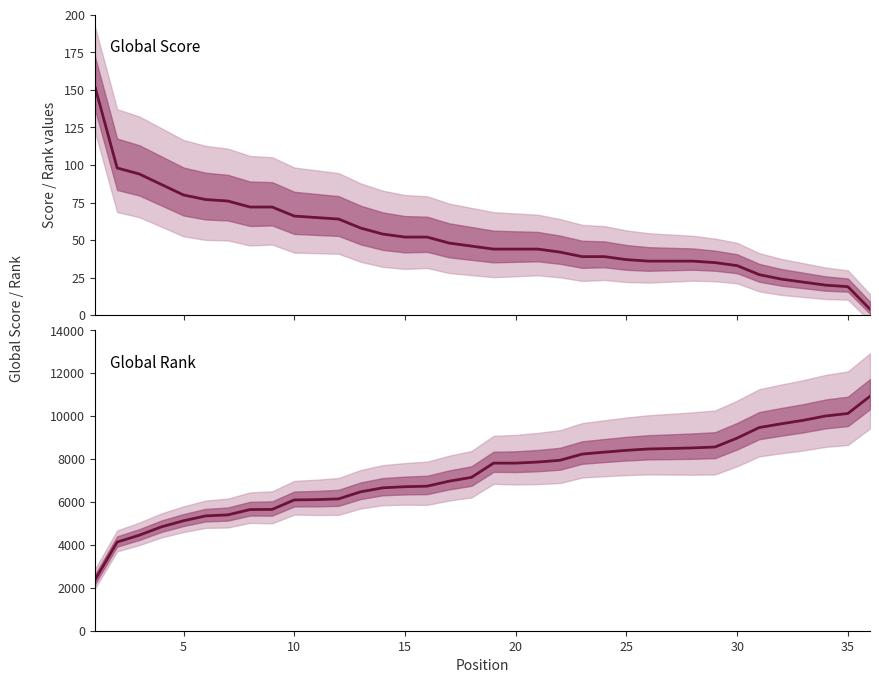

True or false: Global Score has a value of 19 at 35.

True